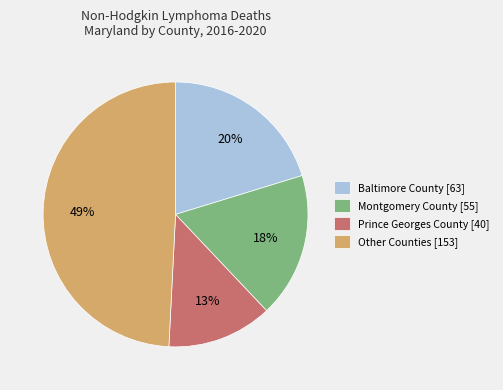

Which category has the biggest portion of the pie?

Other Counties [153]